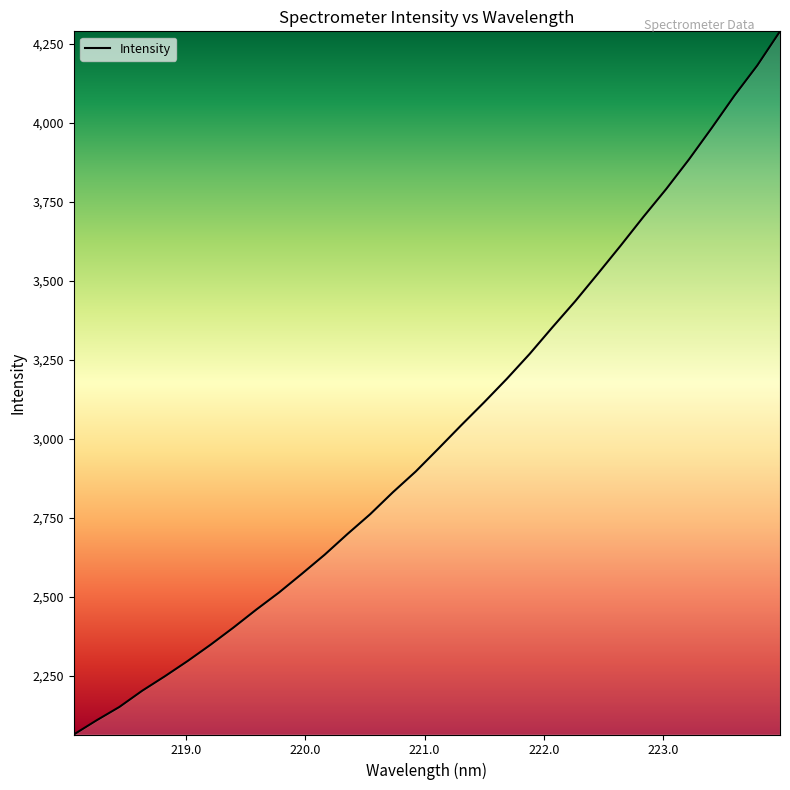

What is the smallest value displayed?

2063.8